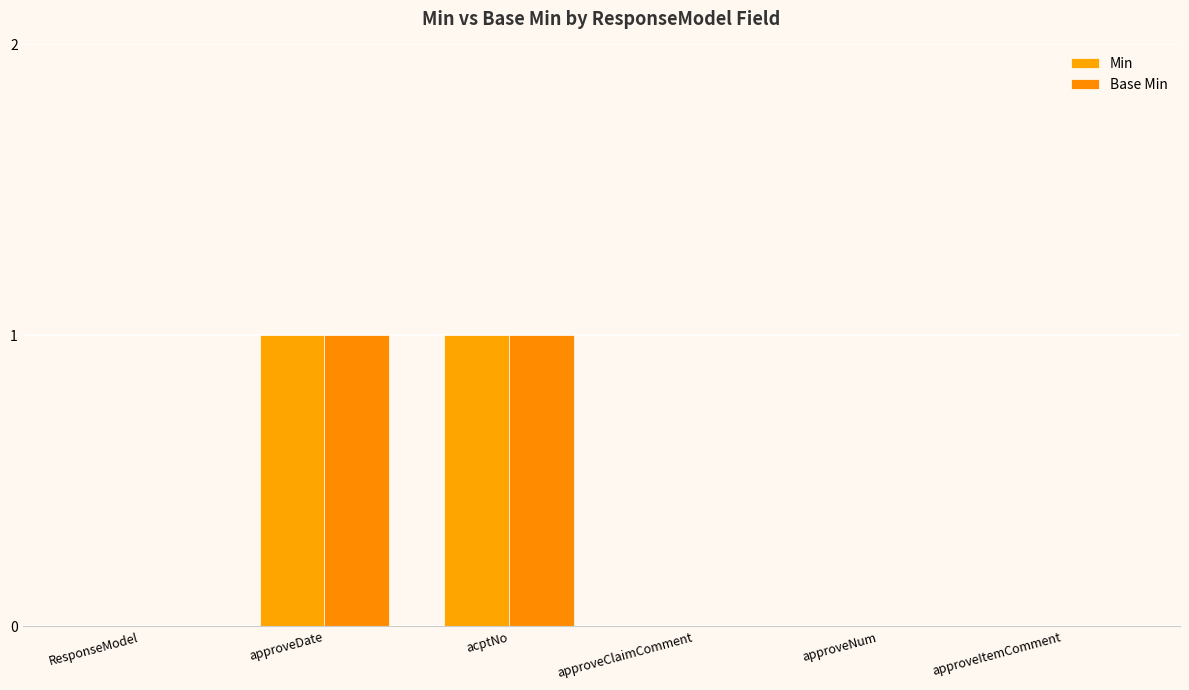

True or false: Min has a value of -1 at approveItemComment.

False